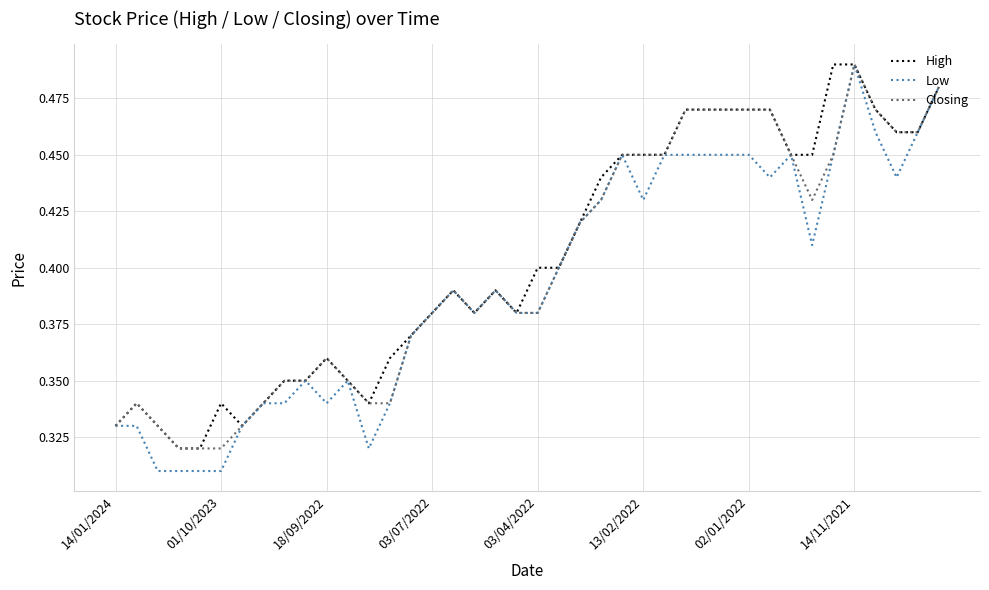

How many lines are shown in the chart?

3